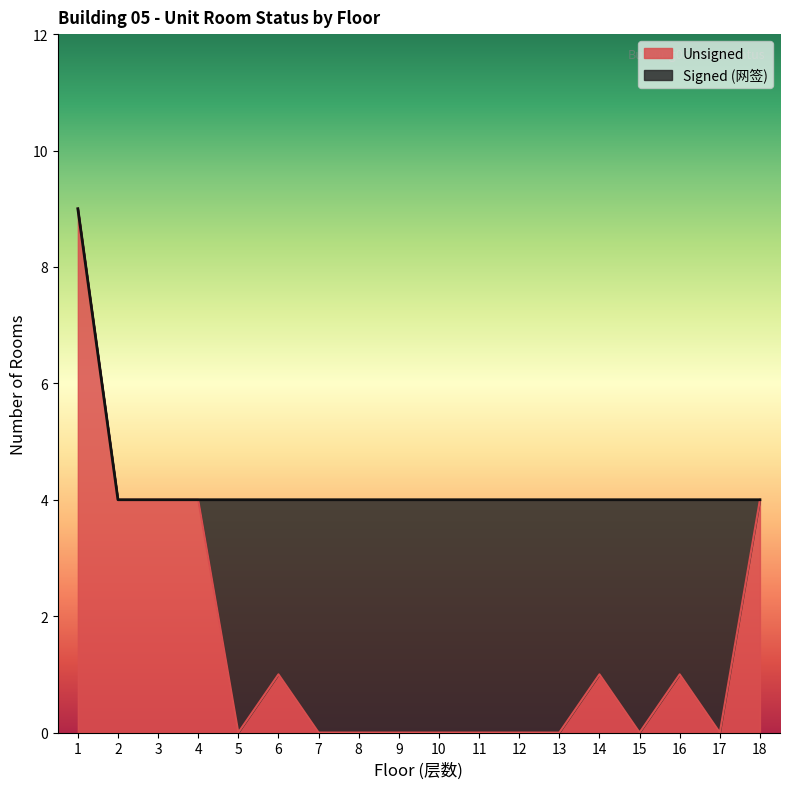

At which category does the chart reach its peak across all series?

1